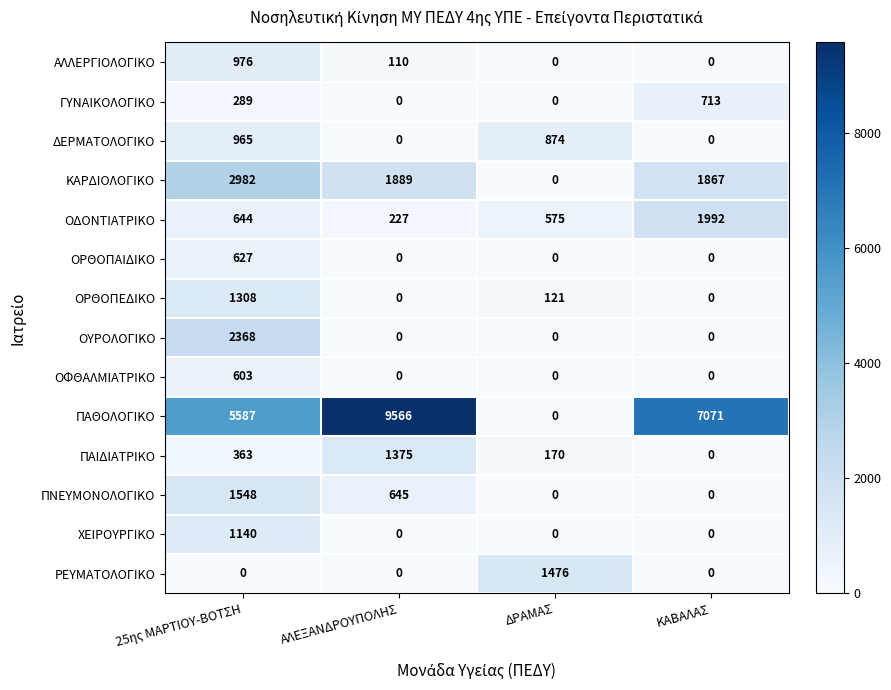

What value does the ΡΕΥΜΑΤΟΛΟΓΙΚΟ series have at ΔΡΑΜΑΣ, to the nearest 10?

1480